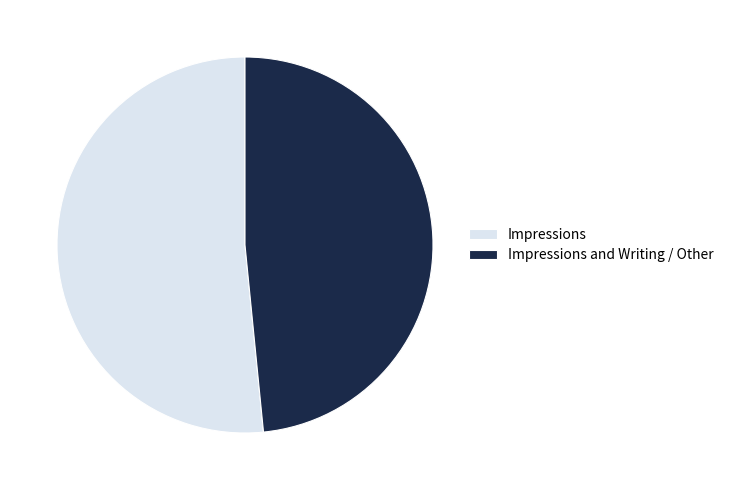

Do Impressions and Writing / Other and Impressions together represent more than half of the pie?

Yes